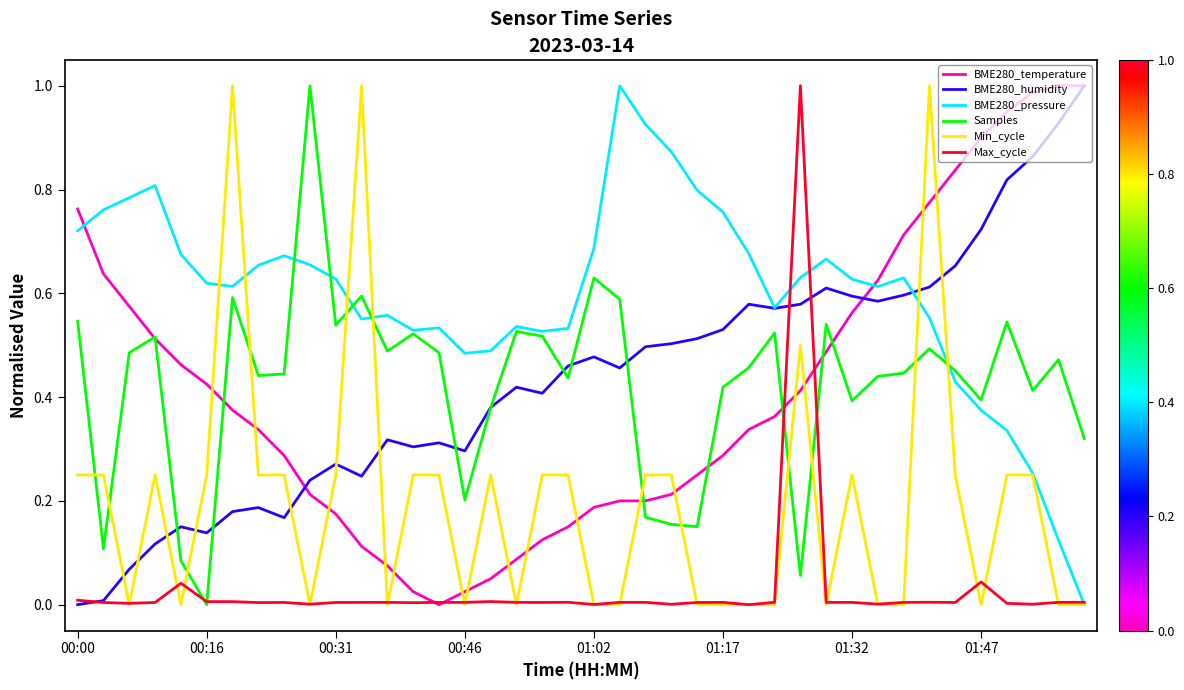

Which series has the largest total across all categories?

BME280_pressure